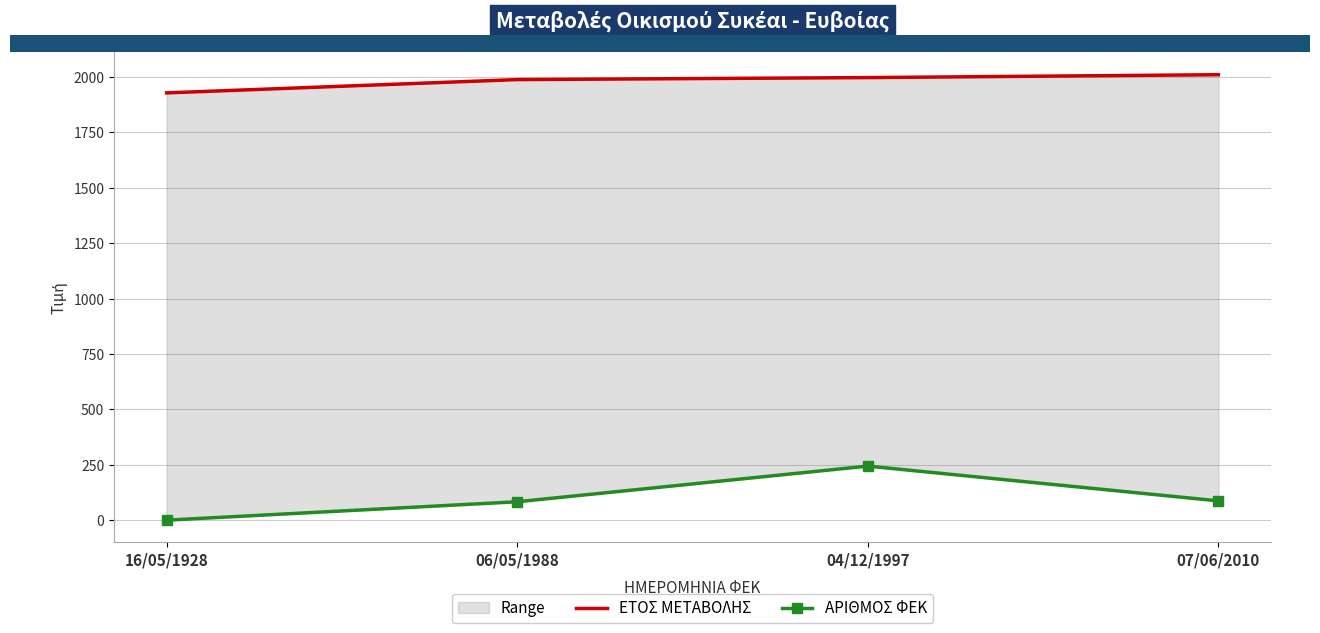

True or false: ΕΤΟΣ ΜΕΤΑΒΟΛΗΣ has more than 2 interior local peaks.

False